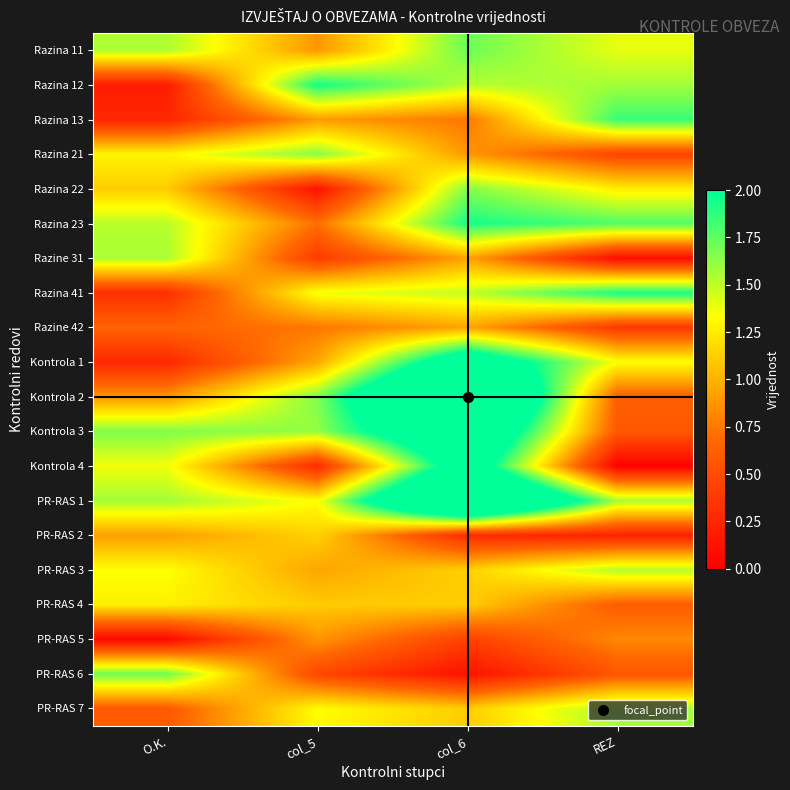

Reading right to left, list all the values displayed in this chart.

Razina 11: REZ=1.4	col_6=1.7	col_5=0.9	O.K.=1.5
Razina 12: REZ=1.6	col_6=1.5	col_5=2.0	O.K.=0.2
Razina 13: REZ=1.9	col_6=0.7	col_5=0.9	O.K.=0.3
Razina 21: REZ=0.5	col_6=0.9	col_5=1.6	O.K.=1.3
Razina 22: REZ=1.3	col_6=1.7	col_5=0.1	O.K.=1.1
Razina 23: REZ=1.8	col_6=1.9	col_5=0.7	O.K.=1.5
Razine 31: REZ=0.1	col_6=0.9	col_5=0.4	O.K.=1.6
Razina 41: REZ=1.9	col_6=1.5	col_5=1.4	O.K.=0.3
Razine 42: REZ=0.4	col_6=0.9	col_5=0.7	O.K.=0.7
Kontrola 1: REZ=1.3	col_6=2.5	col_5=1.0	O.K.=0.3
Kontrola 2: REZ=0.6	col_6=3.4	col_5=1.7	O.K.=0.9
Kontrola 3: REZ=0.6	col_6=2.8	col_5=1.6	O.K.=1.7
Kontrola 4: REZ=0.0	col_6=2.4	col_5=0.3	O.K.=1.4
PR-RAS 1: REZ=1.6	col_6=3.4	col_5=1.3	O.K.=1.6
PR-RAS 2: REZ=0.2	col_6=0.3	col_5=1.1	O.K.=0.9
PR-RAS 3: REZ=1.5	col_6=1.1	col_5=0.9	O.K.=1.3
PR-RAS 4: REZ=0.6	col_6=1.1	col_5=1.1	O.K.=1.3
PR-RAS 5: REZ=0.8	col_6=0.4	col_5=0.9	O.K.=0.1
PR-RAS 6: REZ=0.6	col_6=0.1	col_5=0.5	O.K.=1.7
PR-RAS 7: REZ=1.6	col_6=1.1	col_5=1.3	O.K.=0.6